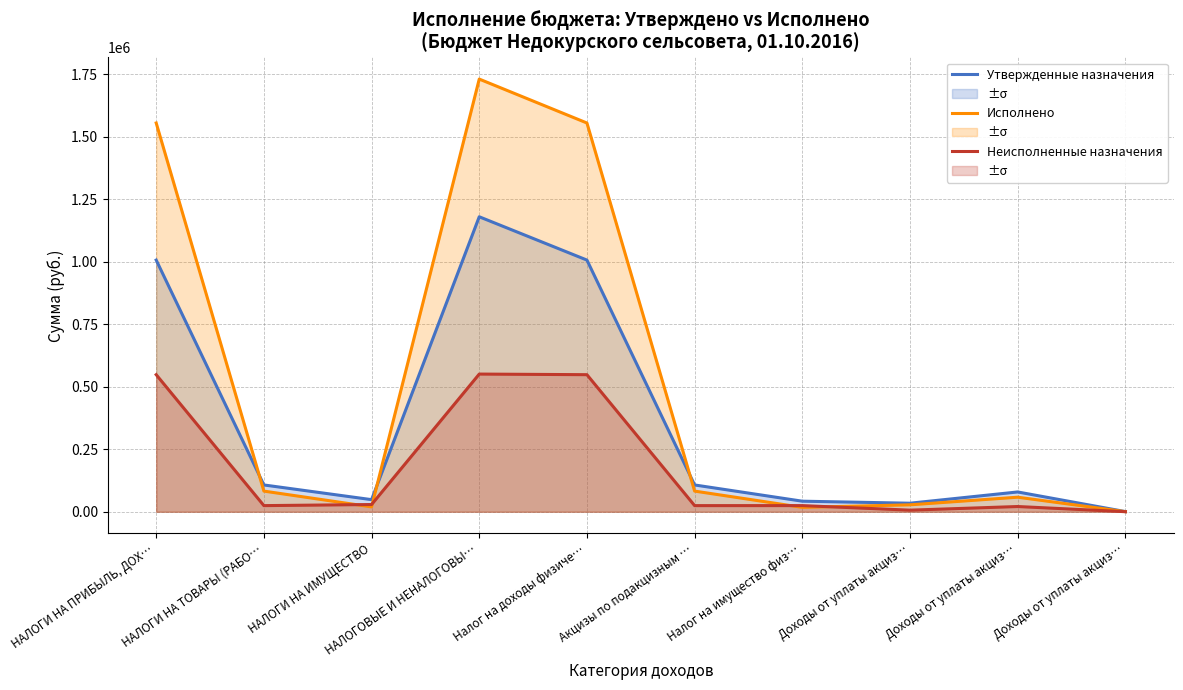

What is the difference between the second highest and minimum values in the Исполнено series?

1554007.8